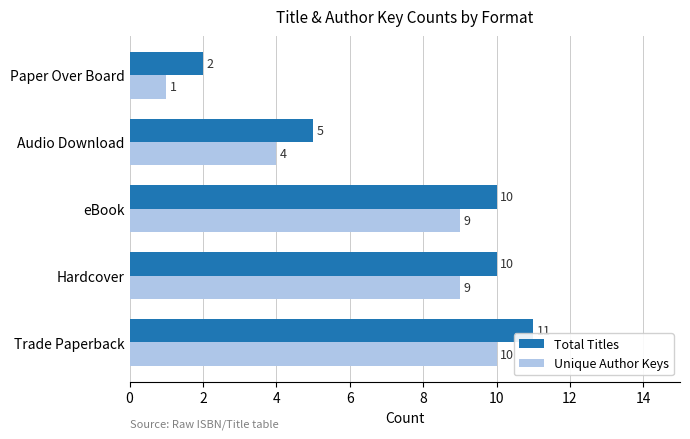

The value of Unique Author Keys at Paper Over Board is 1. True or false?

True